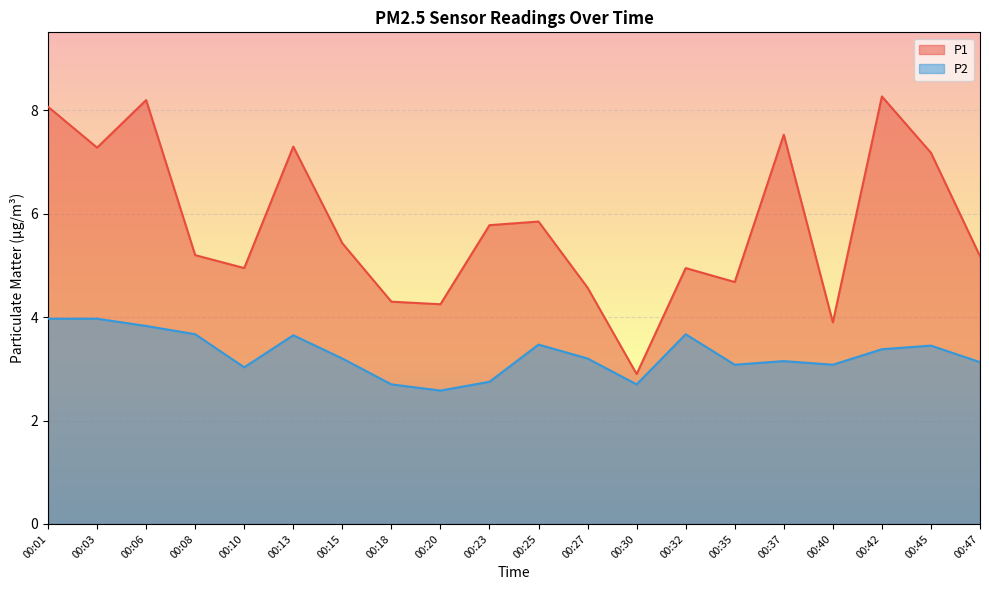

At which category does P1 reach its first local valley?

00:03